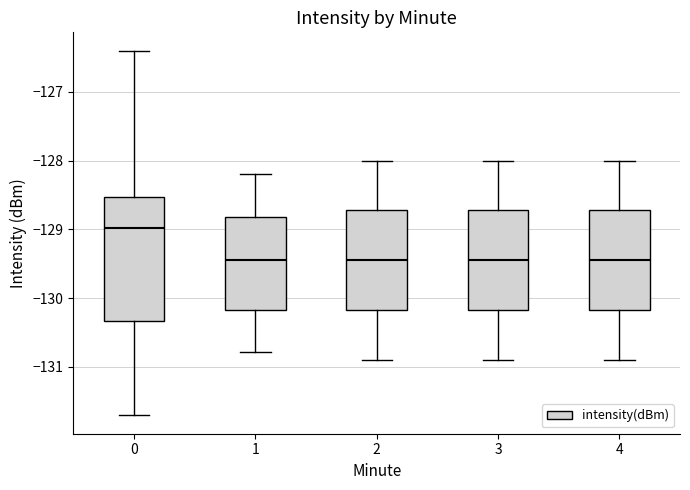

Reading left to right, transcribe this box plot: for each box, give where its median line is, the range the box spans, and where its two whiskers end, as read against the y-axis. The values are not printed on the chart, so give them approximately, as read against the axis.

0: median -129.0, box -130.3 to -128.5, whiskers -131.7 to -126.4
1: median -129.4, box -130.2 to -128.8, whiskers -130.8 to -128.2
2: median -129.4, box -130.2 to -128.7, whiskers -130.9 to -128.0
3: median -129.4, box -130.2 to -128.7, whiskers -130.9 to -128.0
4: median -129.4, box -130.2 to -128.7, whiskers -130.9 to -128.0